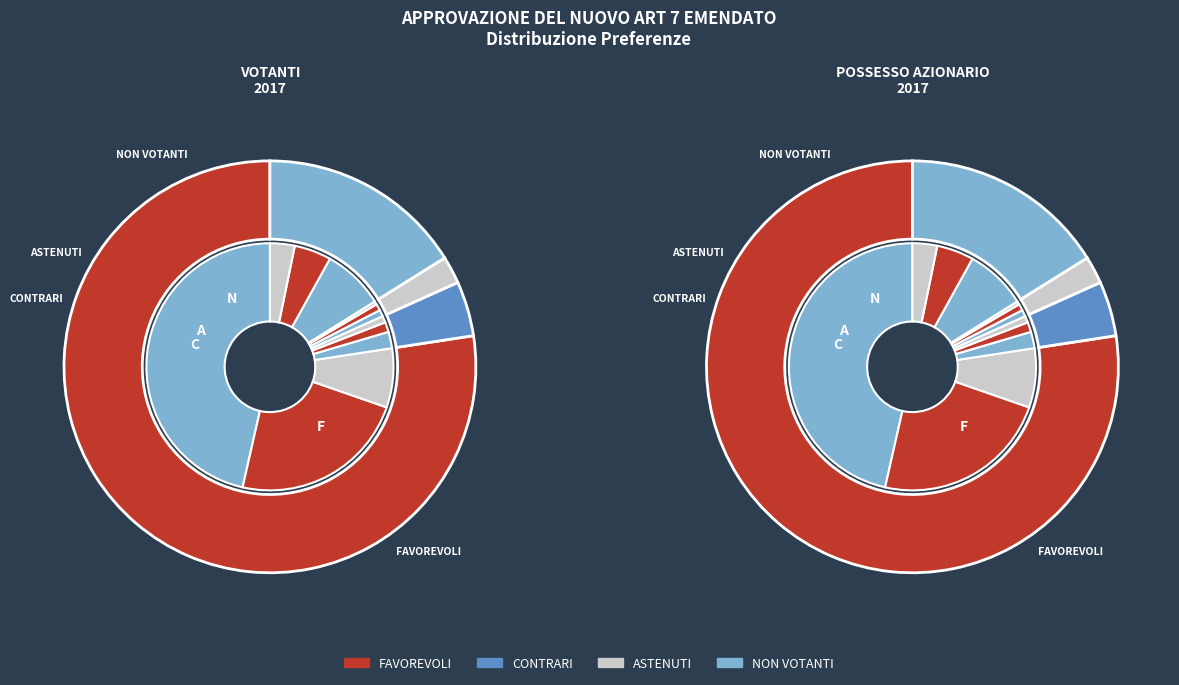

To the nearest percent, what portion does CONTRARI represent?

4%